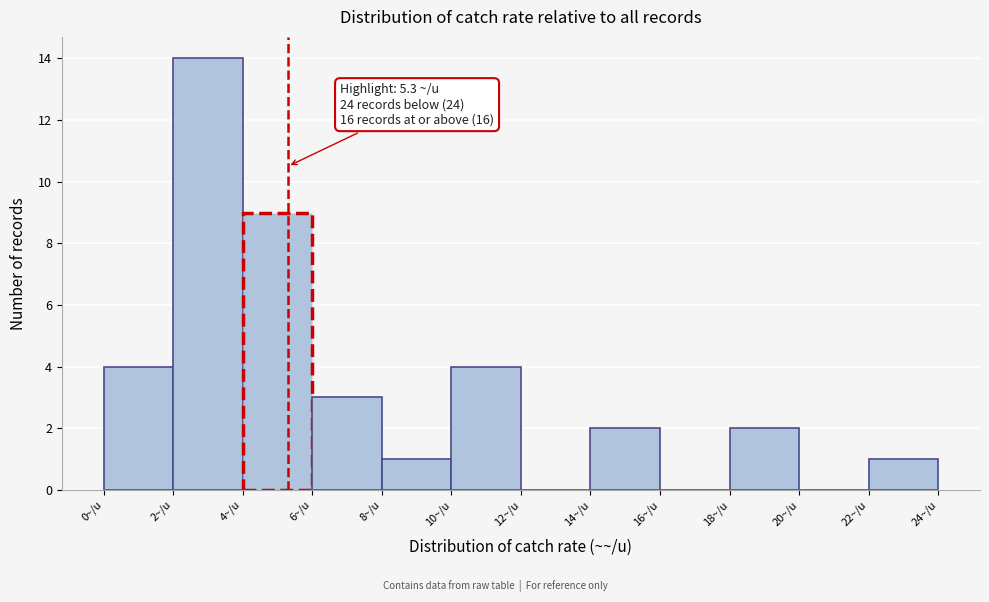

Over which range of the x-axis is the bar tallest?

2 to 4